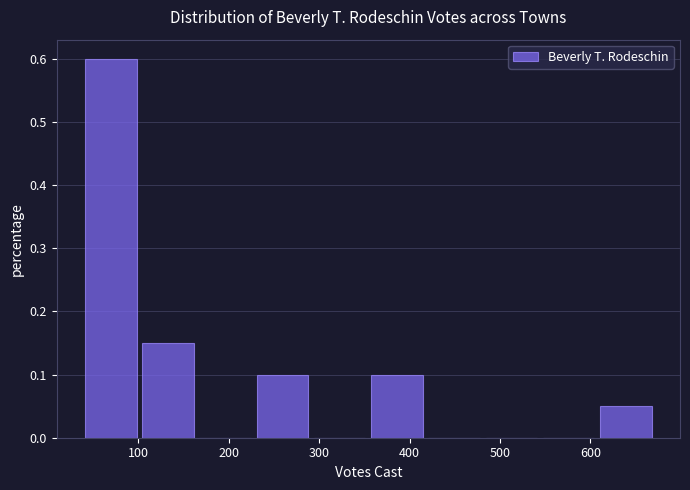

Reading left to right, list every bar in this chart as the range it spans on the x-axis followed by its height. Neither the bar edges nor the heights are printed on the chart, so give them approximately, as read against the axes.

40 to 100: 0.60
100 to 170: 0.15
170 to 230: 0
230 to 290: 0.10
290 to 360: 0
360 to 420: 0.10
420 to 480: 0
480 to 550: 0
550 to 610: 0
610 to 670: 0.05